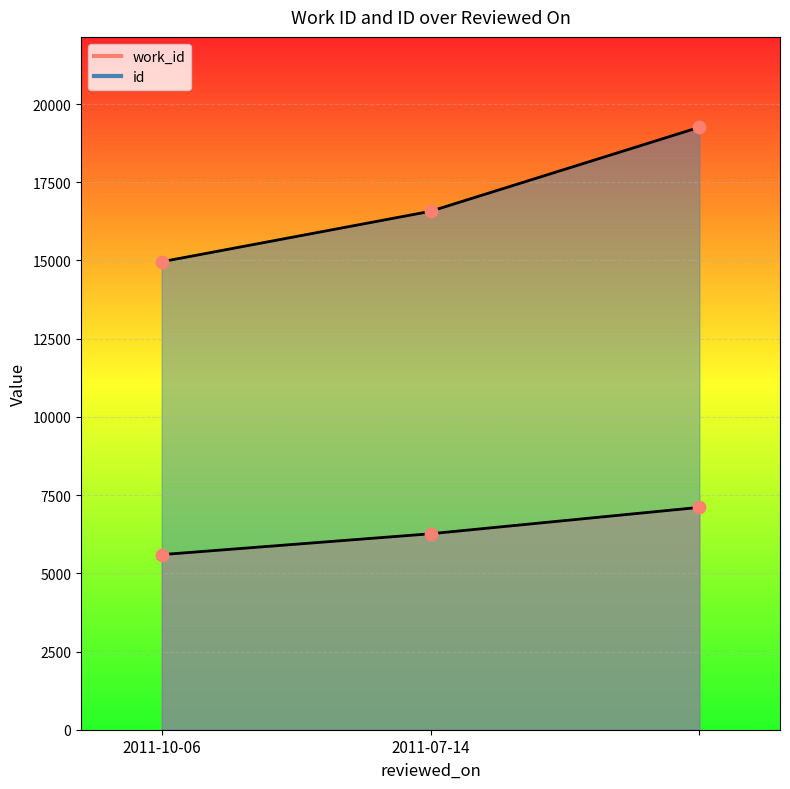

Is the value of id at 2011-07-14 greater than the value of work_id at ?

Yes